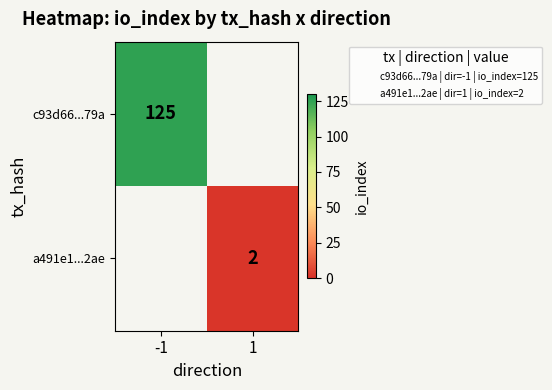

The a491e1...2ae series shows 1 at 1. True or false?

False